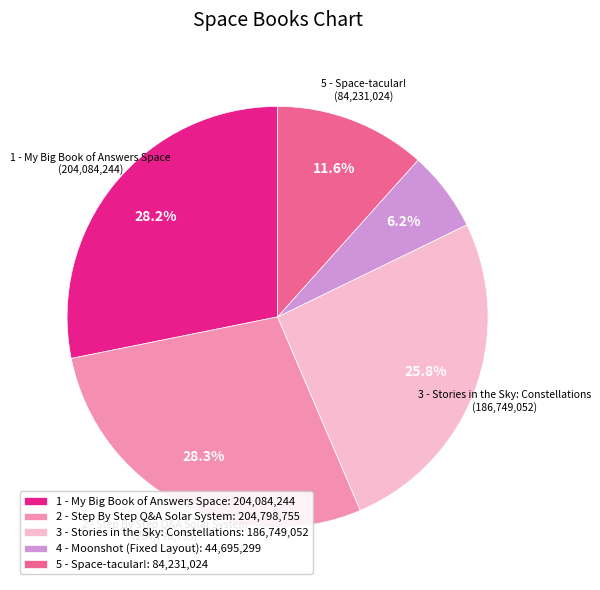

Does 1 - My Big Book of Answers Space represent more than half of the total?

No